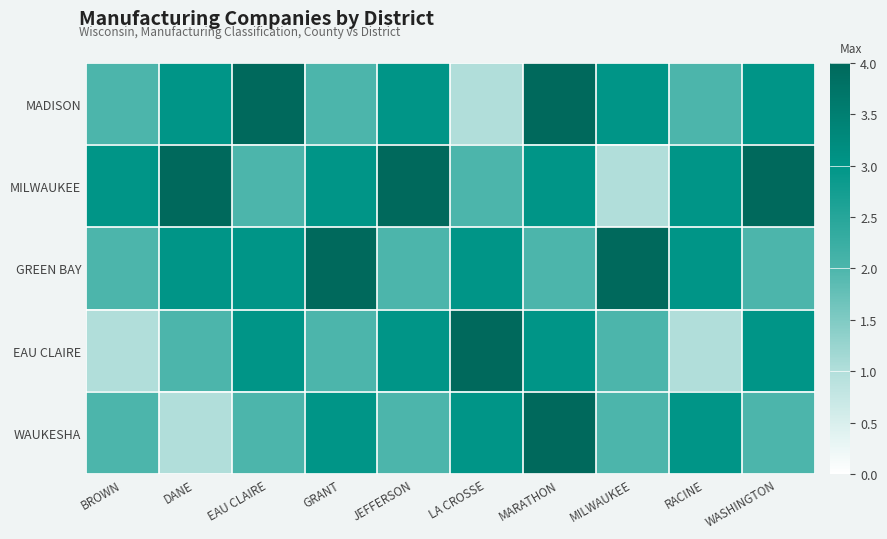

Count the number of data series in this chart.

5